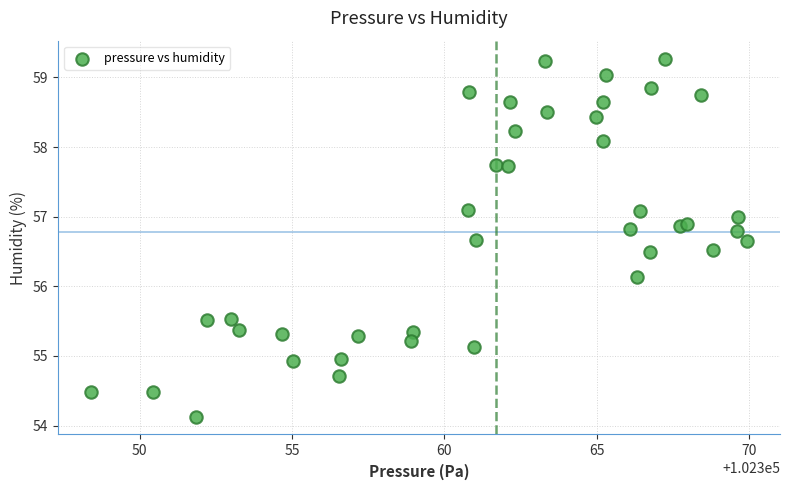

What Y value in the scatter plot is closest to 56?

56.1